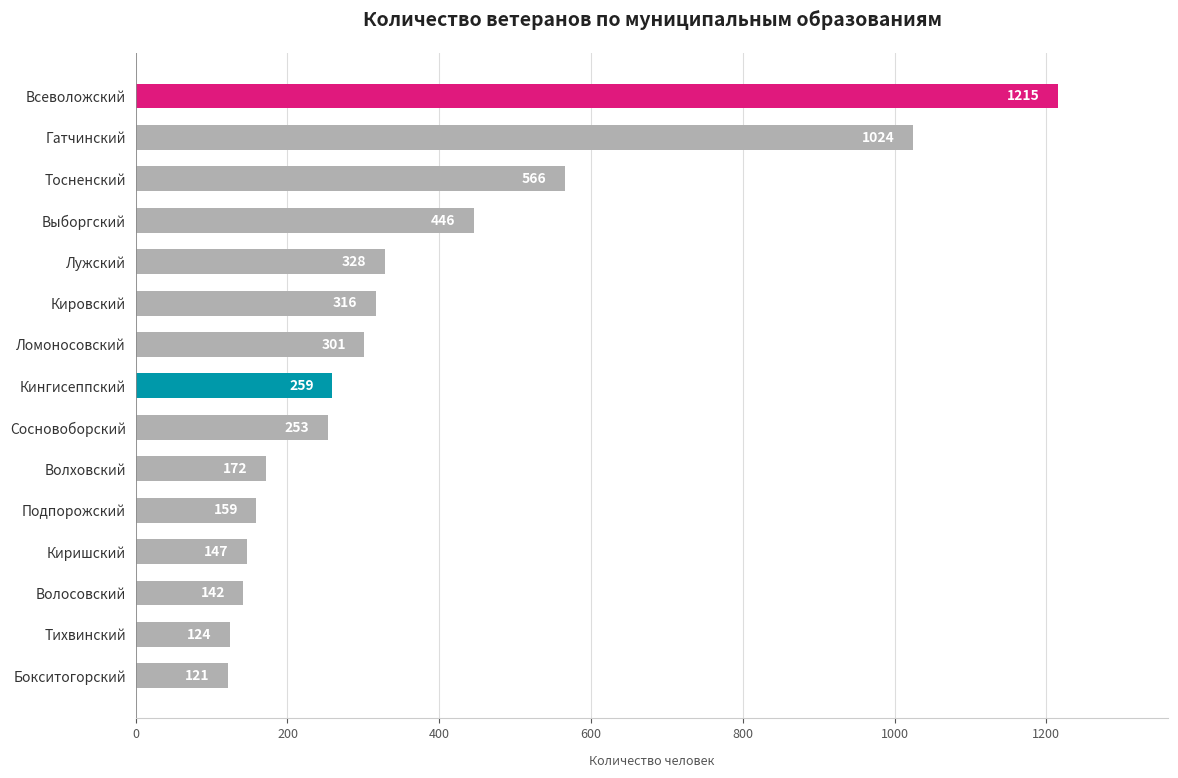

List the labels in order of value, largest first.

Всеволожский, Гатчинский, Тосненский, Выборгский, Лужский, Кировский, Ломоносовский, Кингисеппский, Сосновоборский, Волховский, Подпорожский, Киришский, Волосовский, Тихвинский, Бокситогорский